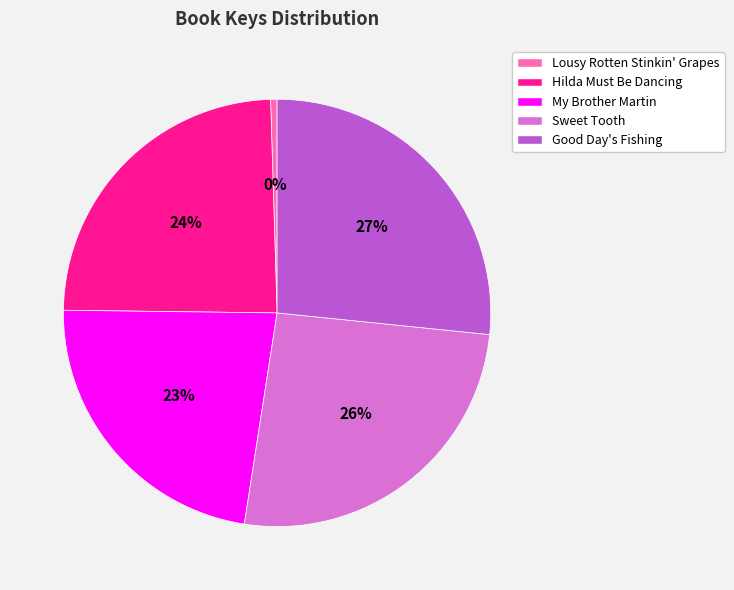

To the nearest percent, what is the average slice percentage?

20%